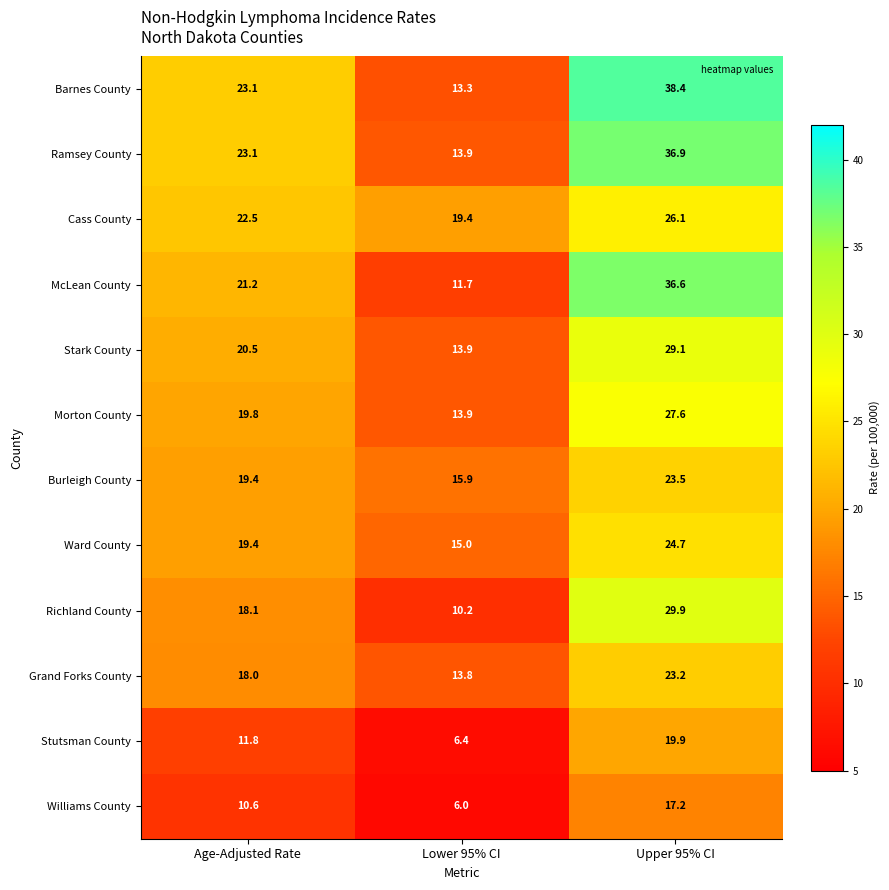

At which label is Stutsman County closest to 13?

Age-Adjusted Rate